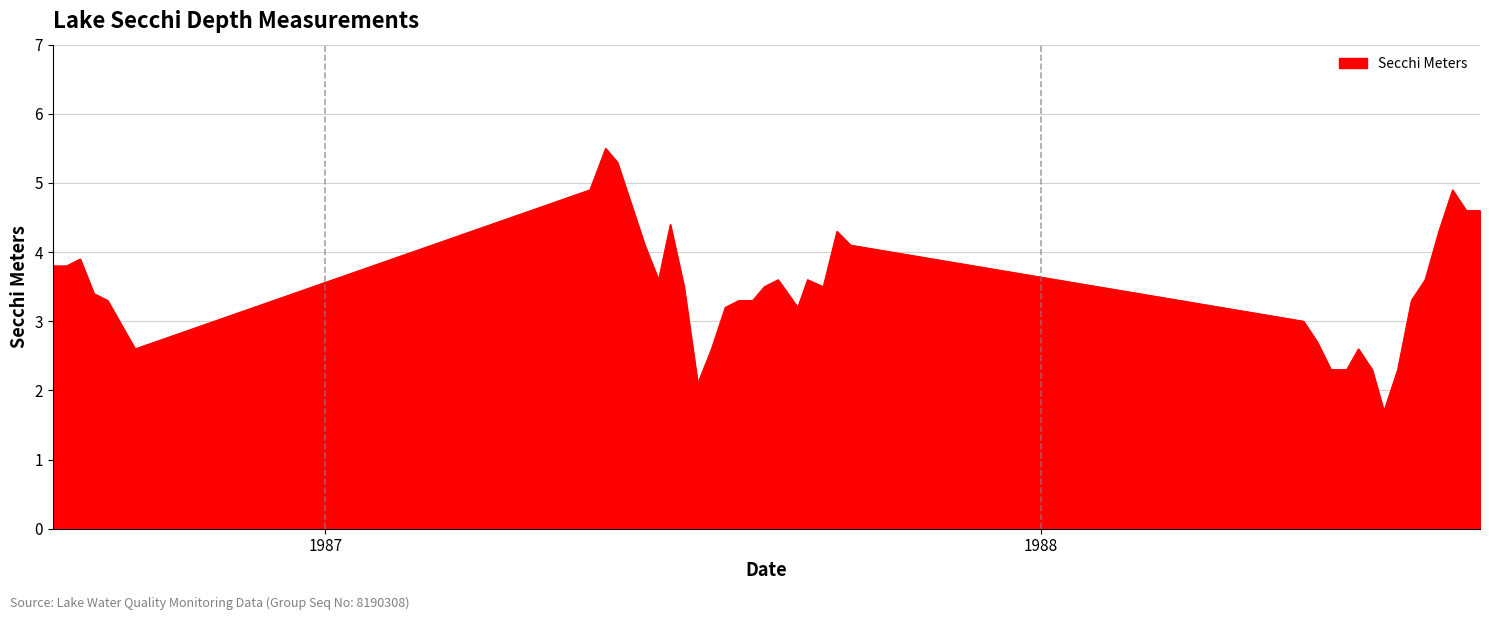

Reading right to left, what are all the values shown in this chart?

4.6	4.6	4.9	4.3	3.6	3.3	2.3	1.7	2.3	2.6	2.3	2.3	2.7	3.0	4.1	4.3	3.5	3.6	3.2	3.6	3.5	3.3	3.3	3.2	2.6	2.1	3.5	4.4	3.6	4.1	5.3	5.5	4.9	2.6	3.3	3.4	3.9	3.8	3.8